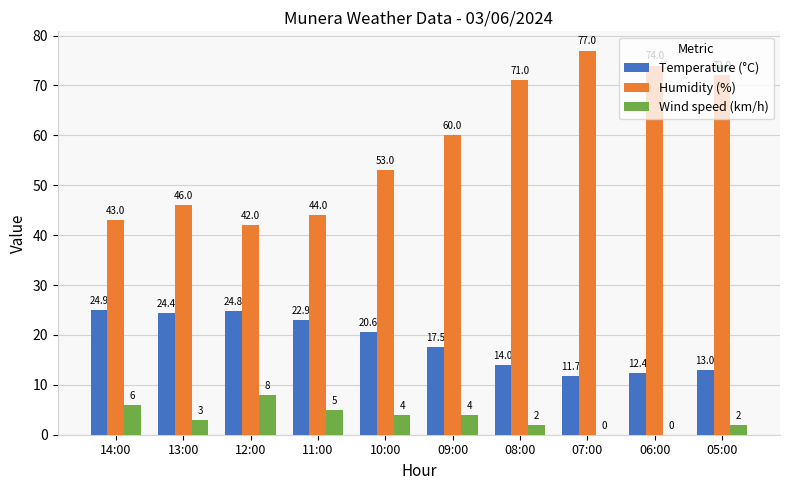

Are the bars horizontal?

No